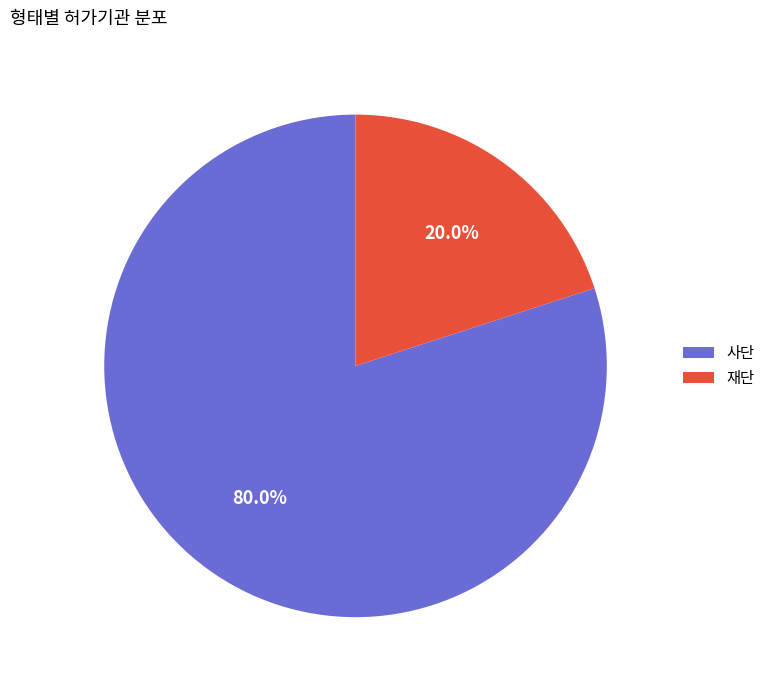

To the nearest percent, what percentage of the pie is 재단?

20%